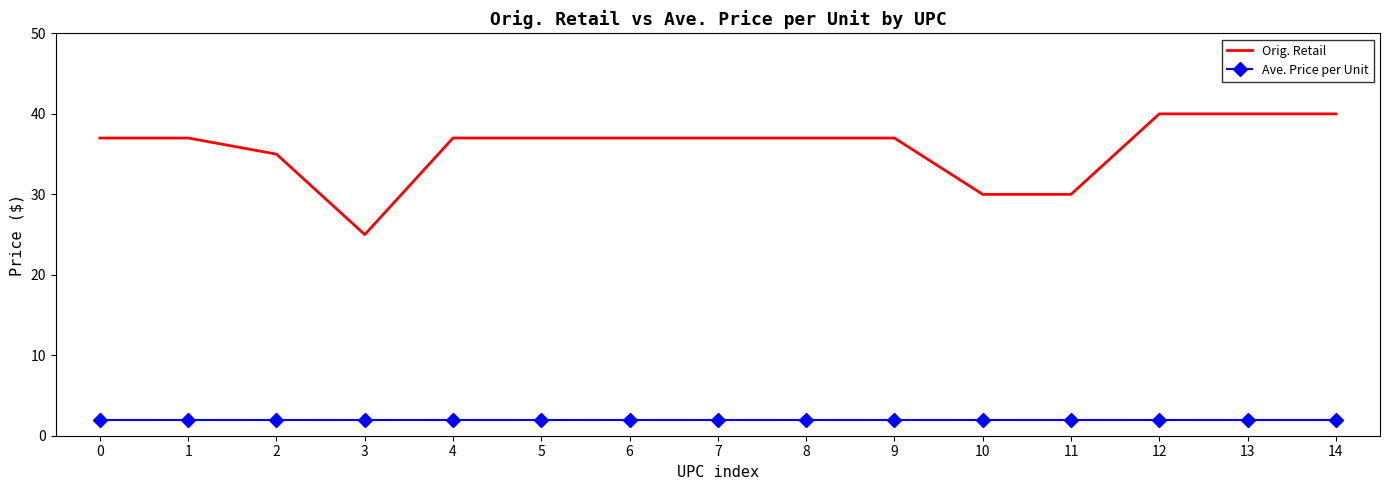

The value of Ave. Price per Unit at 8 is 1.9. True or false?

True